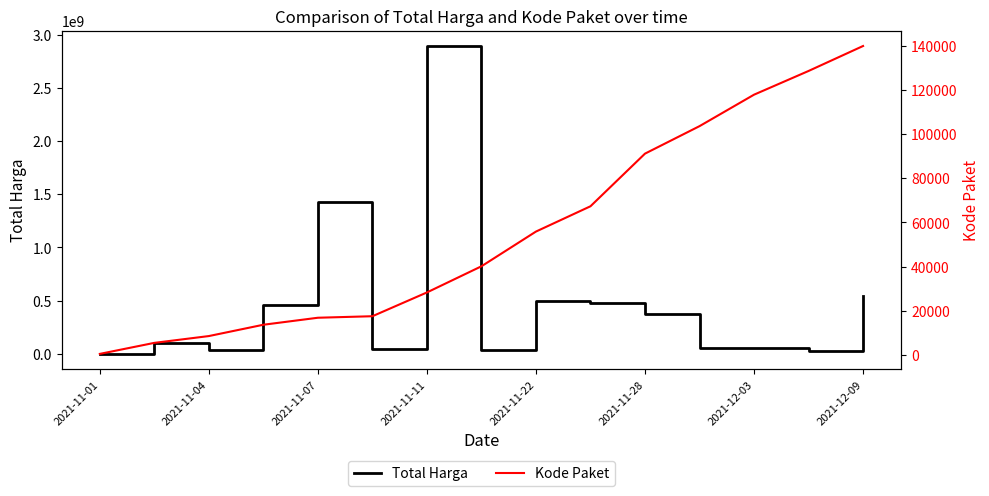

Which category has the highest value in the Total Harga series?

2021-11-11